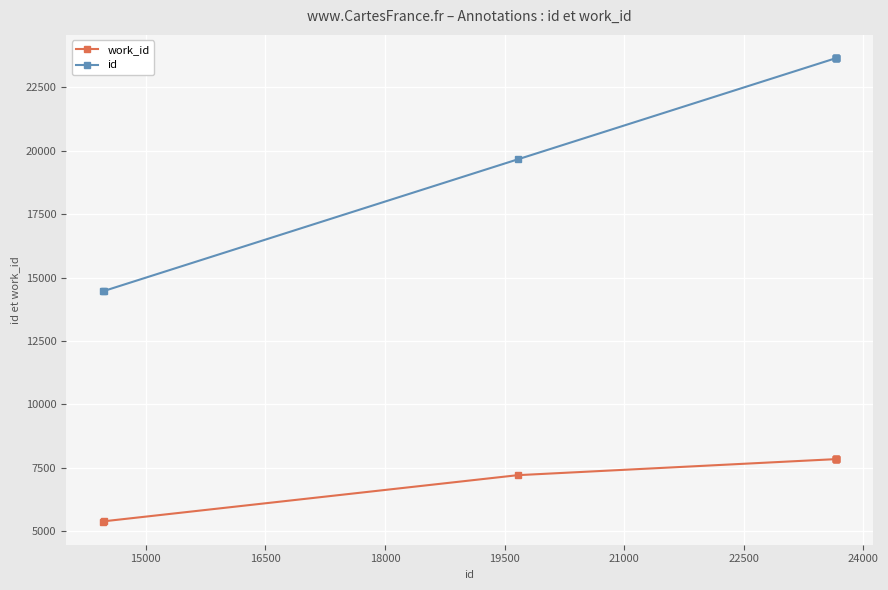

What is the difference between the maximum and second lowest values in the id series?

9183